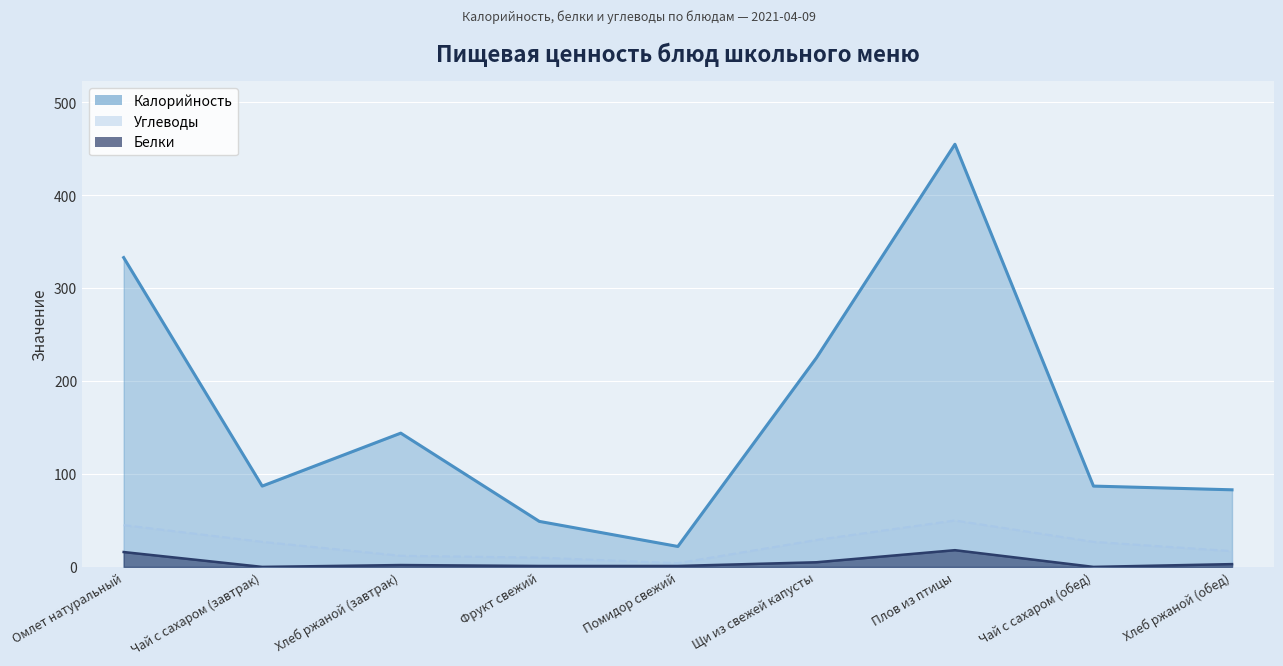

At Чай с сахаром (обед), list the series in order from smallest to largest.

Белки, Углеводы, Калорийность